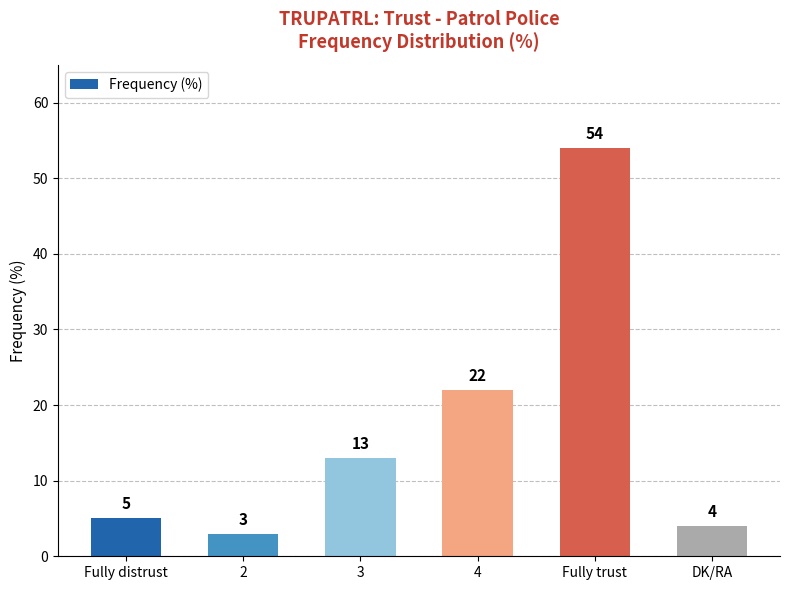

How many data points does each series have?

6